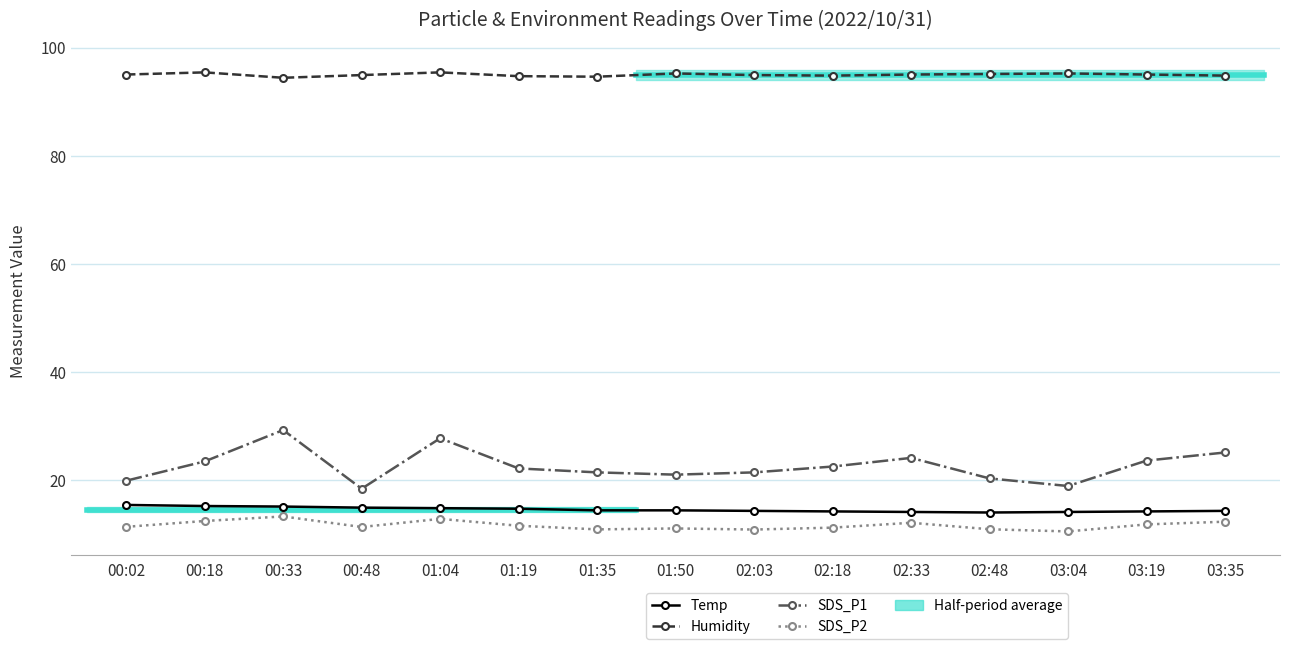

How many interior local peaks does the Humidity series have?

4